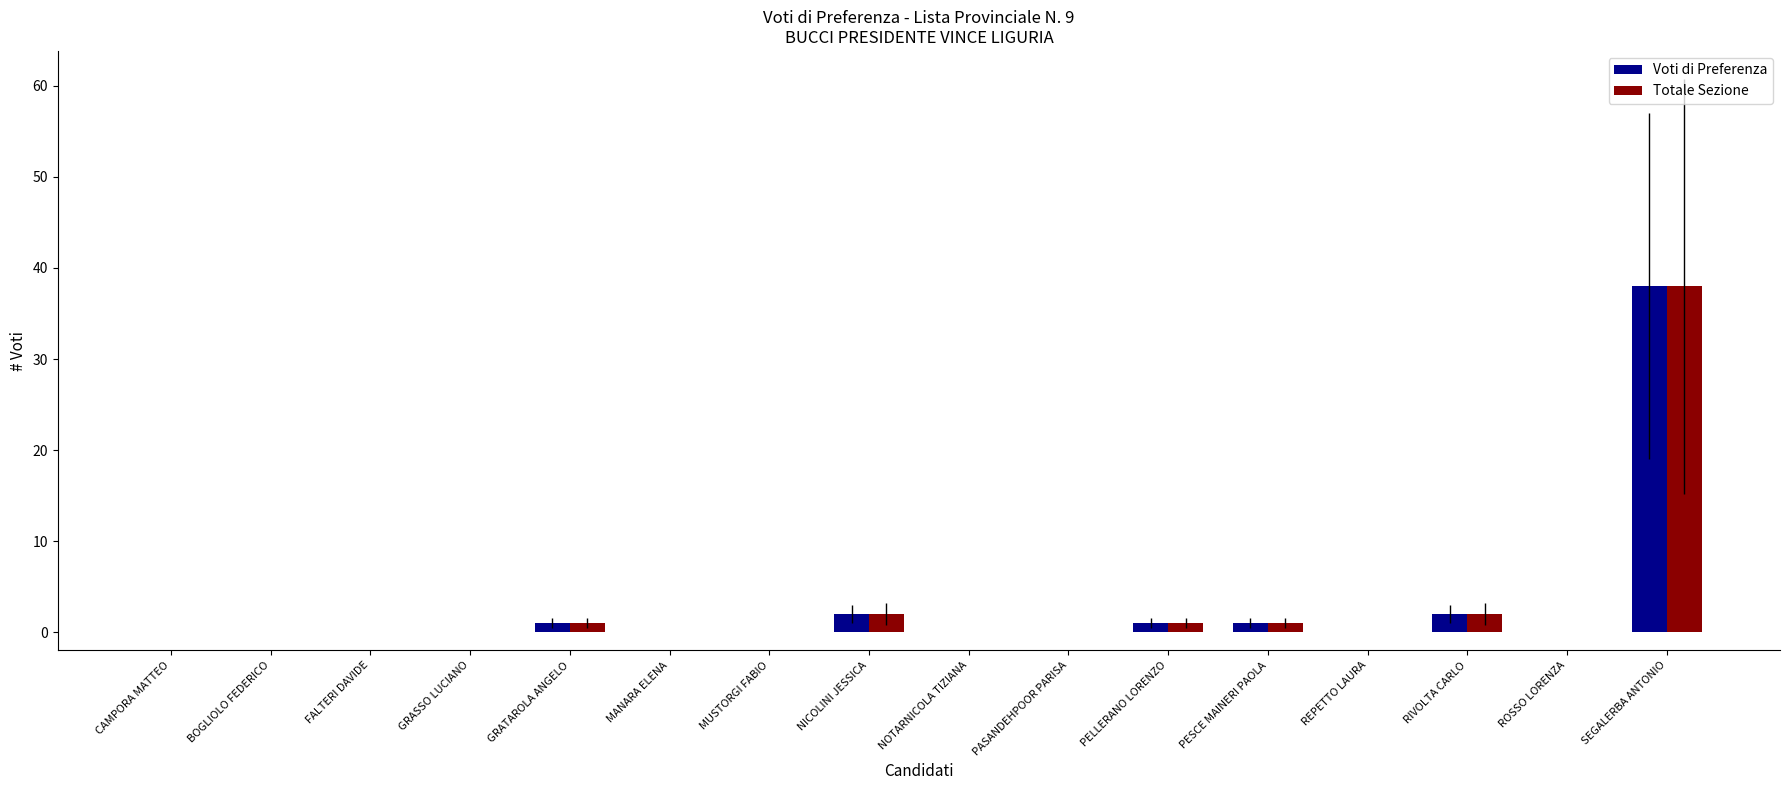

At which category is the sum across all series the highest?

SEGALERBA ANTONIO